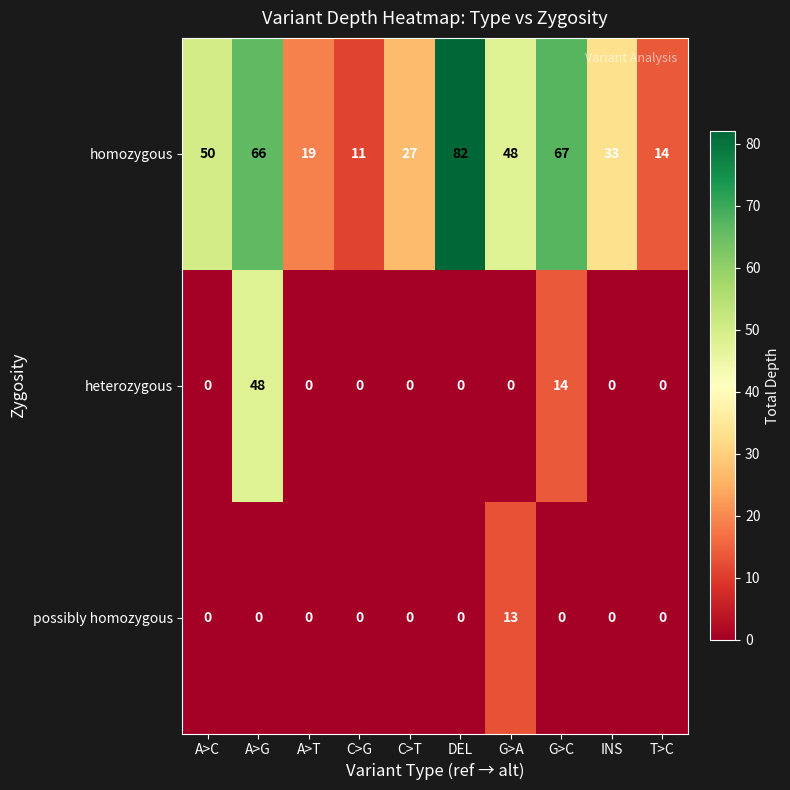

Reading right to left, extract all data points from this chart.

homozygous: T>C=14	INS=33	G>C=67	G>A=48	DEL=82	C>T=27	C>G=11	A>T=19	A>G=66	A>C=50
heterozygous: T>C=0	INS=0	G>C=14	G>A=0	DEL=0	C>T=0	C>G=0	A>T=0	A>G=48	A>C=0
possibly homozygous: T>C=0	INS=0	G>C=0	G>A=13	DEL=0	C>T=0	C>G=0	A>T=0	A>G=0	A>C=0